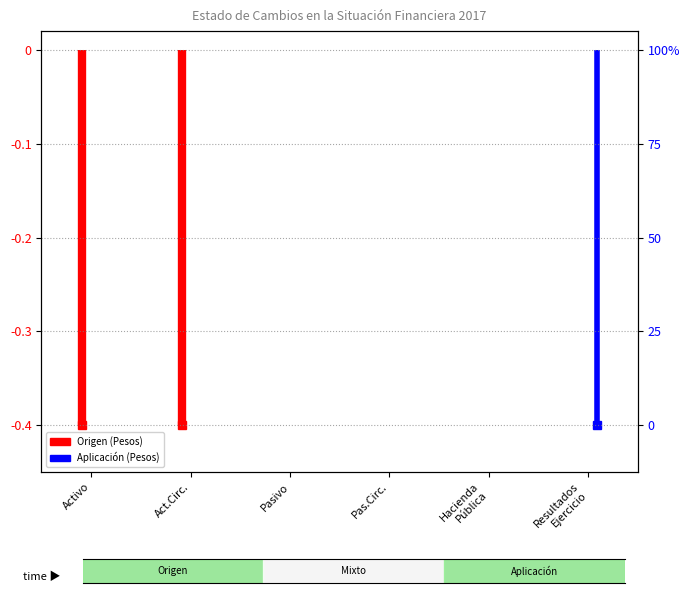

What is the difference between the maximum and minimum values in the Origen series?

0.4